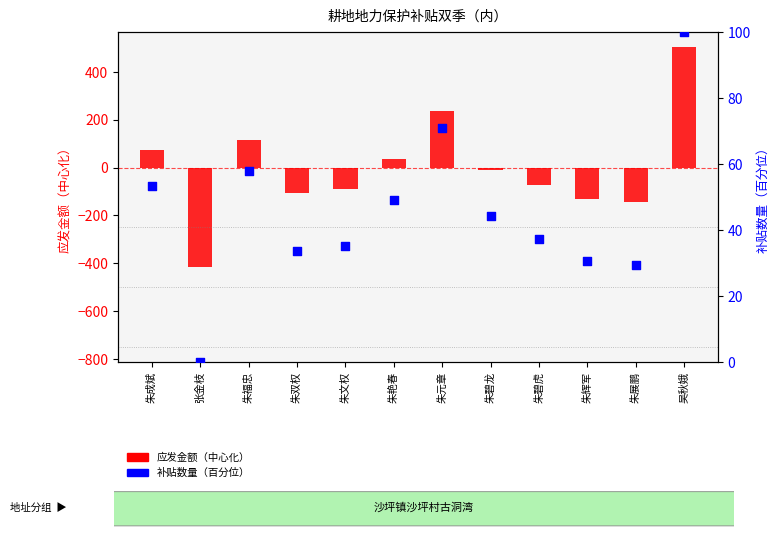

What are all the series names shown in the legend?

应发金额（中心化）, 补贴数量（百分位）